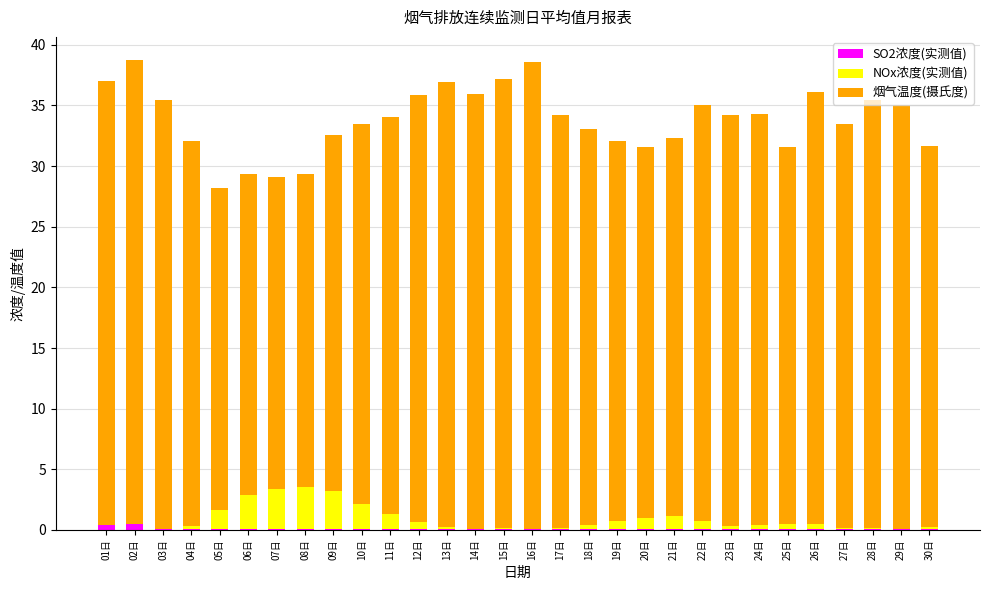

How many data points does each series have?

30